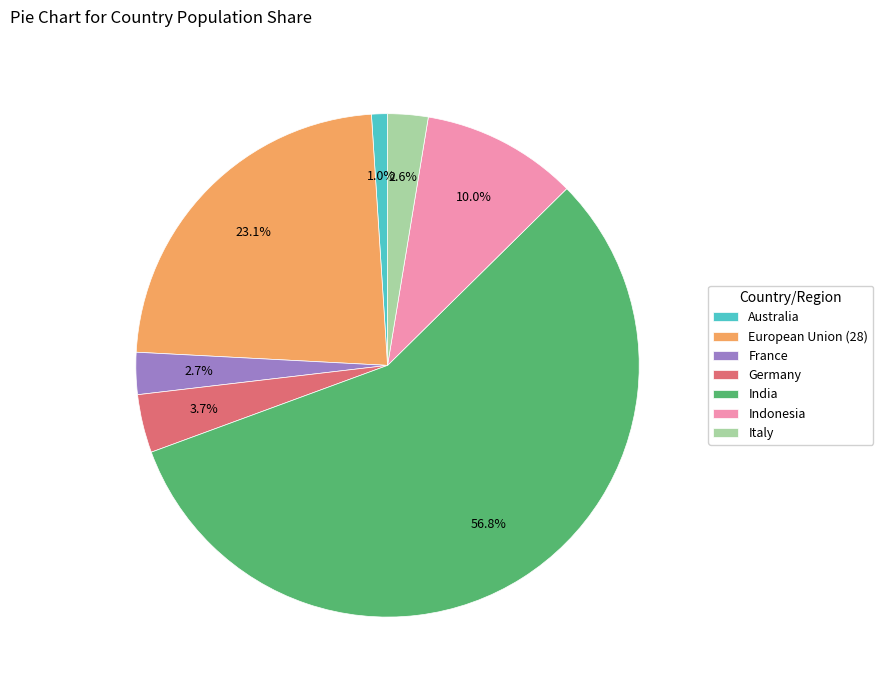

To the nearest percent, what percentage of the pie is European Union (28)?

23%